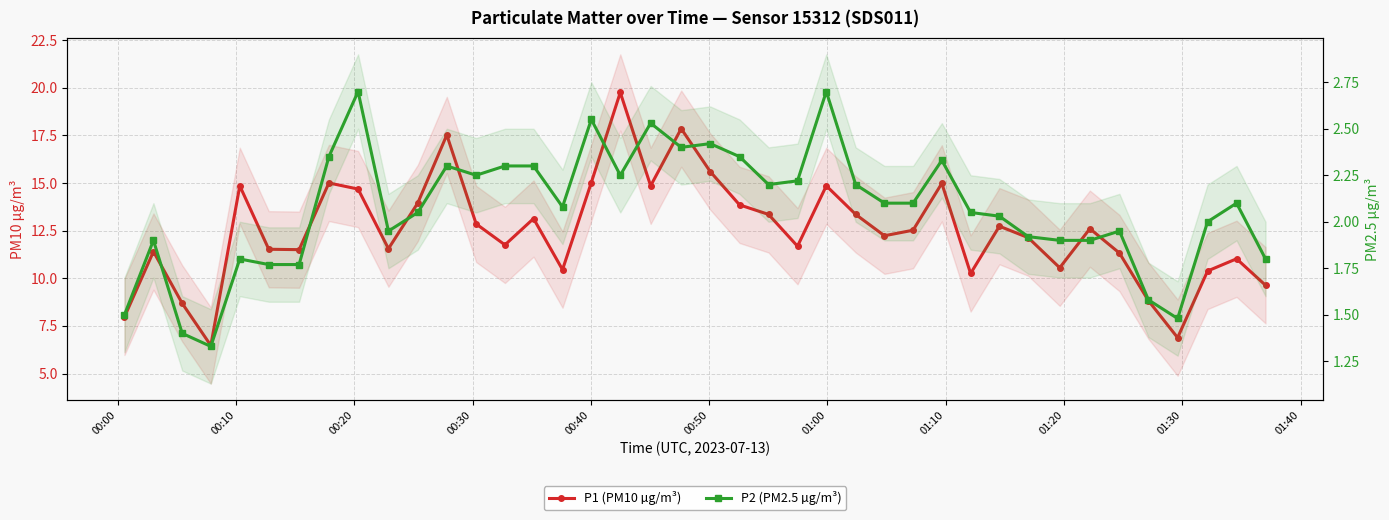

How many categories are shown in the chart?

40